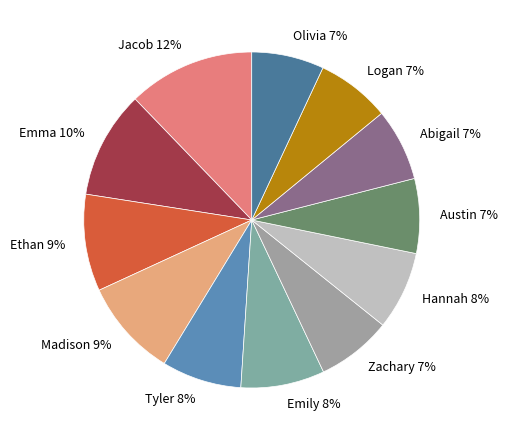

How many slices are in this pie chart?

12